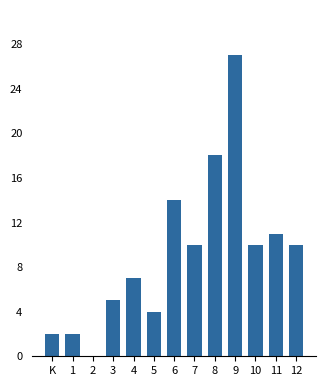

Reading left to right, transcribe all the data shown in this chart.

K=2	1=2	2=0	3=5	4=7	5=4	6=14	7=10	8=18	9=27	10=10	11=11	12=10